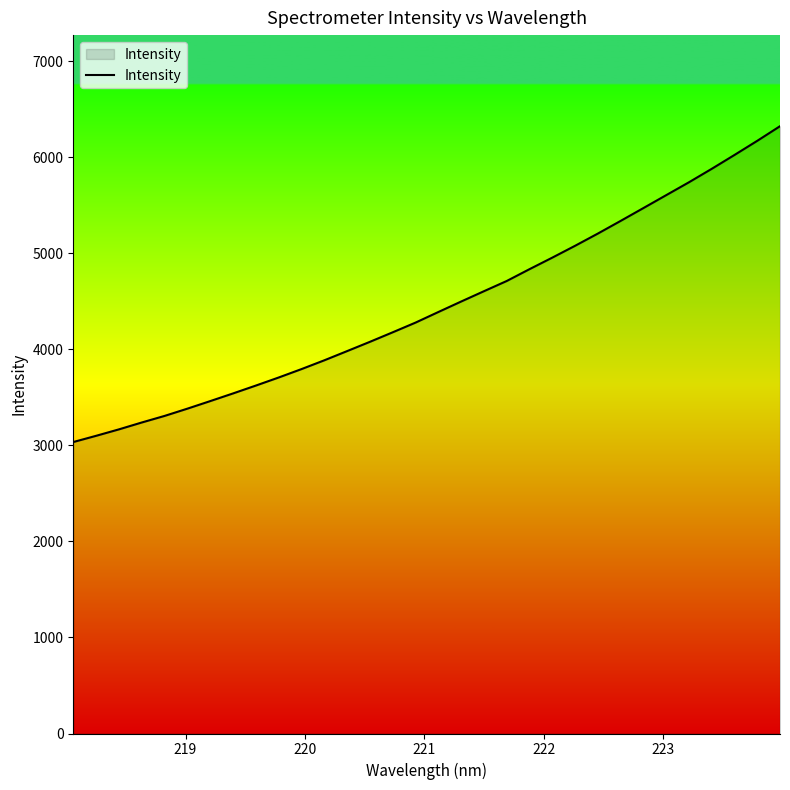

What is the difference between the maximum and minimum values?

3287.7